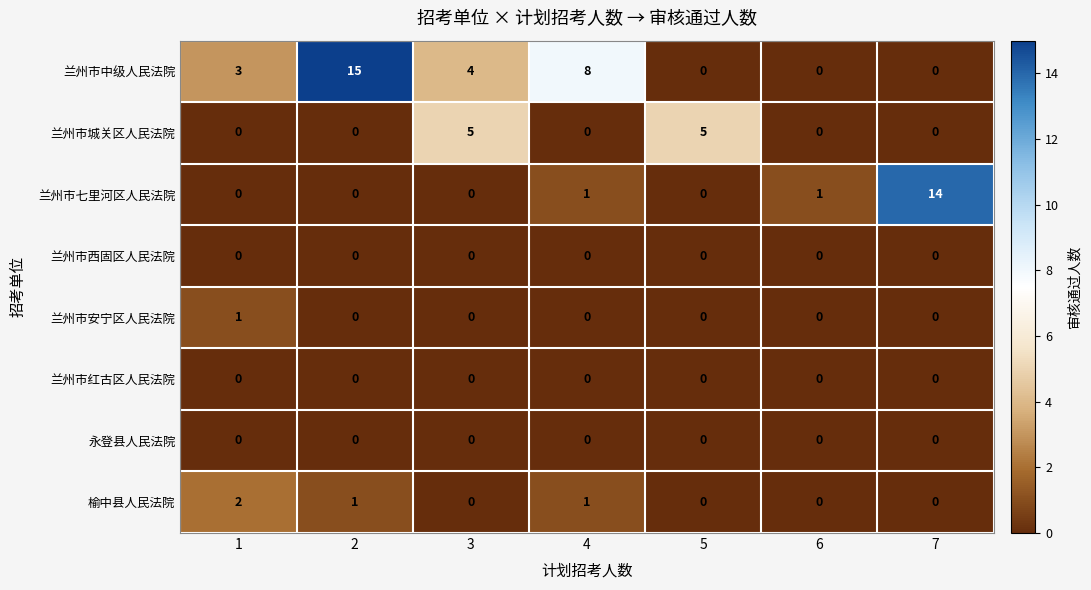

True or false: 永登县人民法院 has a value of 0 at 5.

True